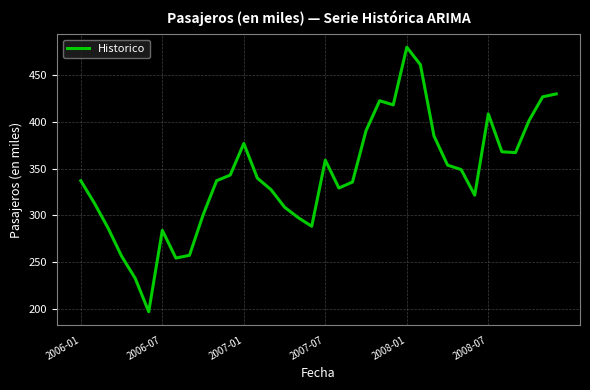

What is the minimum value shown in the chart?

196.9